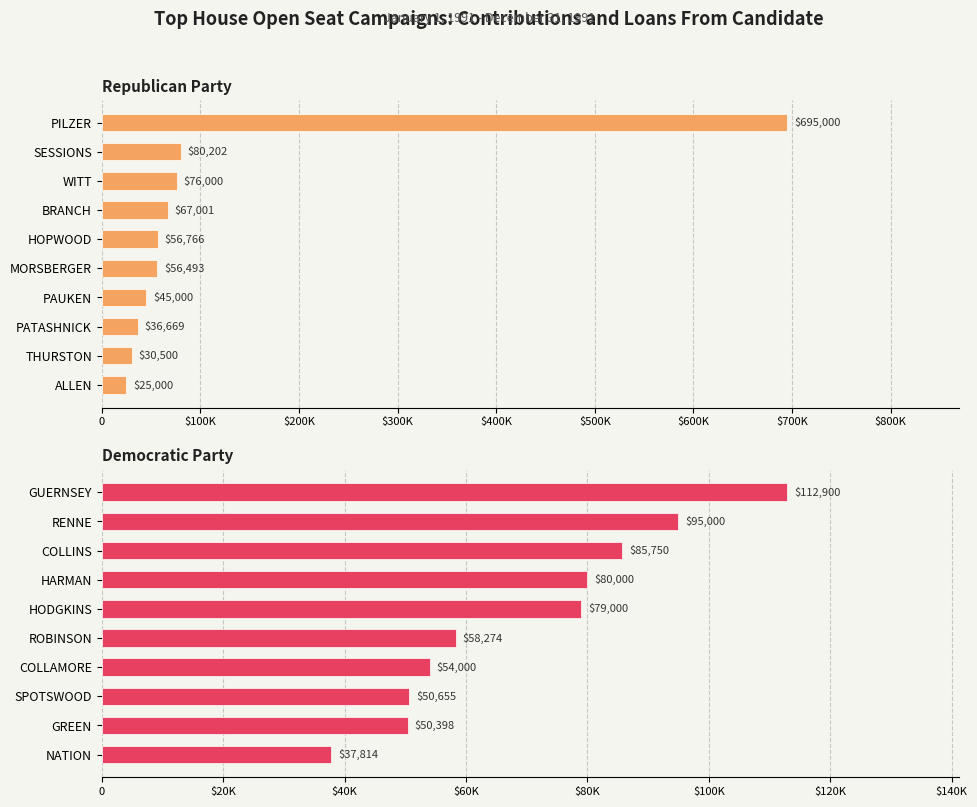

What position from the left is $300K?

4